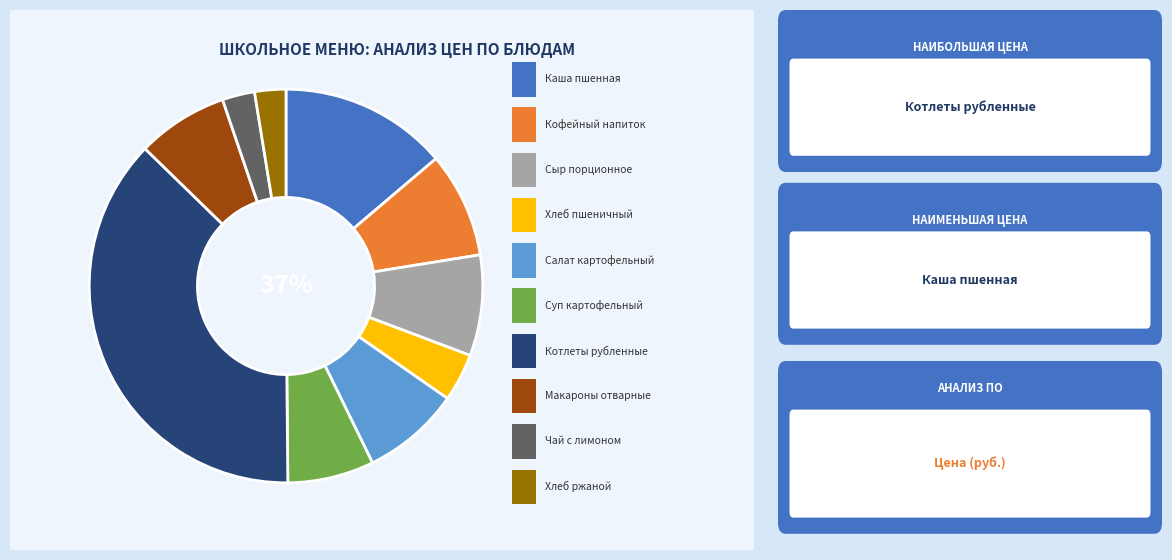

Count the number of slices in the pie.

10